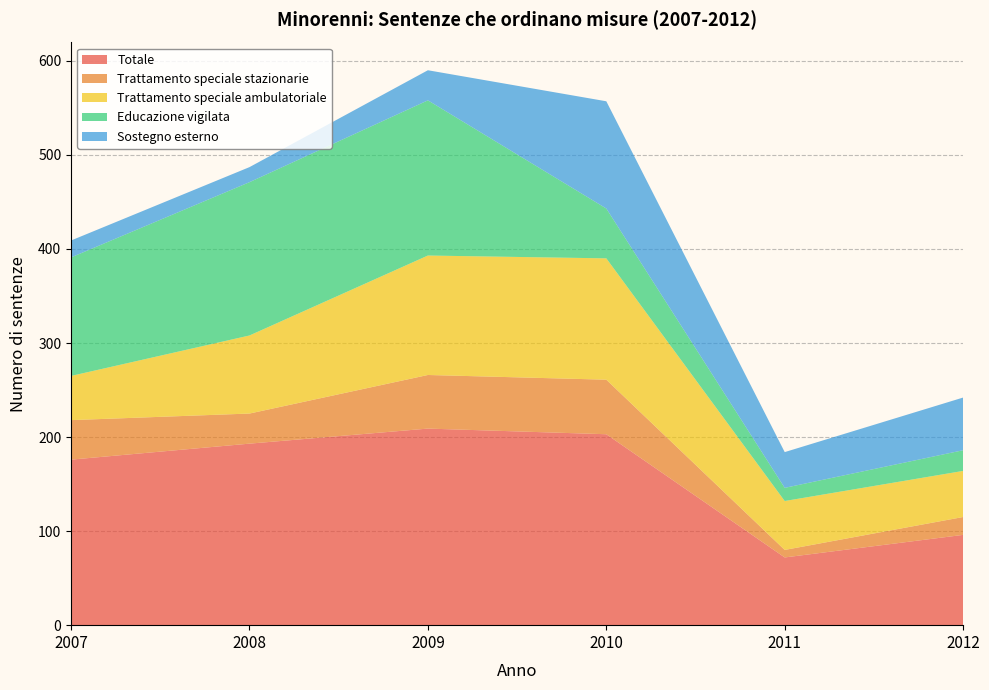

Reading left to right, what are all the values shown in this chart?

Totale: 2007=176	2008=193	2009=209	2010=203	2011=72	2012=96
Trattamento speciale stazionarie: 2007=42	2008=32	2009=57	2010=58	2011=8	2012=19
Trattamento speciale ambulatoriale: 2007=47	2008=83	2009=127	2010=129	2011=52	2012=49
Educazione vigilata: 2007=126	2008=163	2009=165	2010=53	2011=14	2012=22
Sostegno esterno: 2007=18	2008=16	2009=32	2010=114	2011=38	2012=56